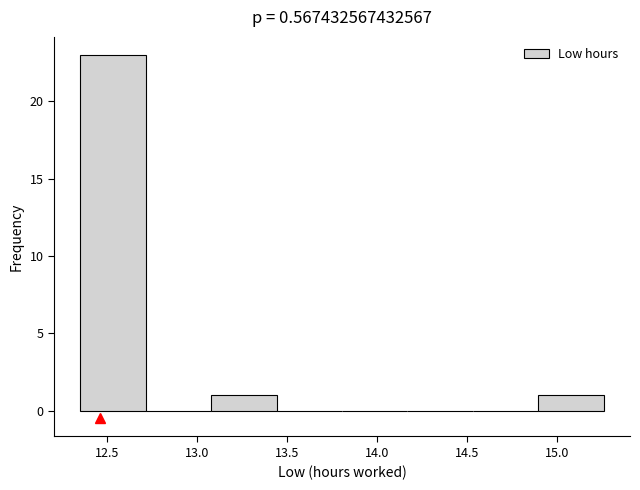

How tall is the bar that spans 12.35 to 12.70 on the x-axis? Neither the bar edges nor the heights are printed on the chart, so give them approximately, as read against the axes.

23